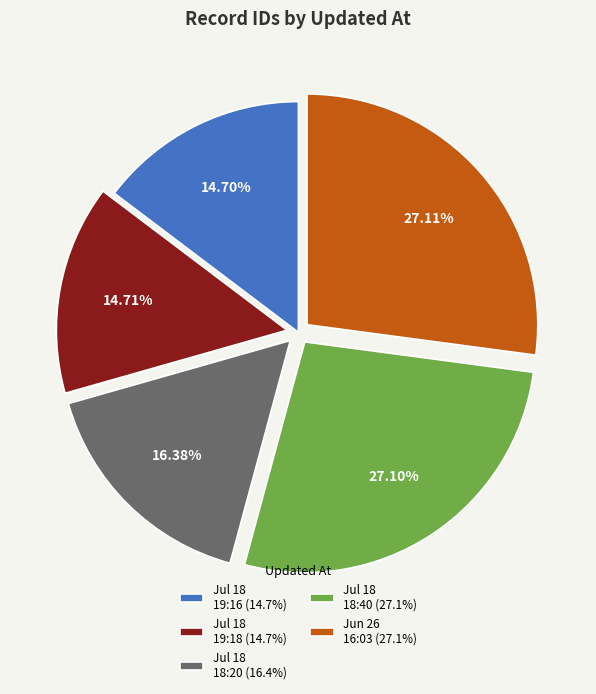

Is the sum of Jul 18 18:20 (16.4%) and Jun 26 16:03 (27.1%) greater than half?

No